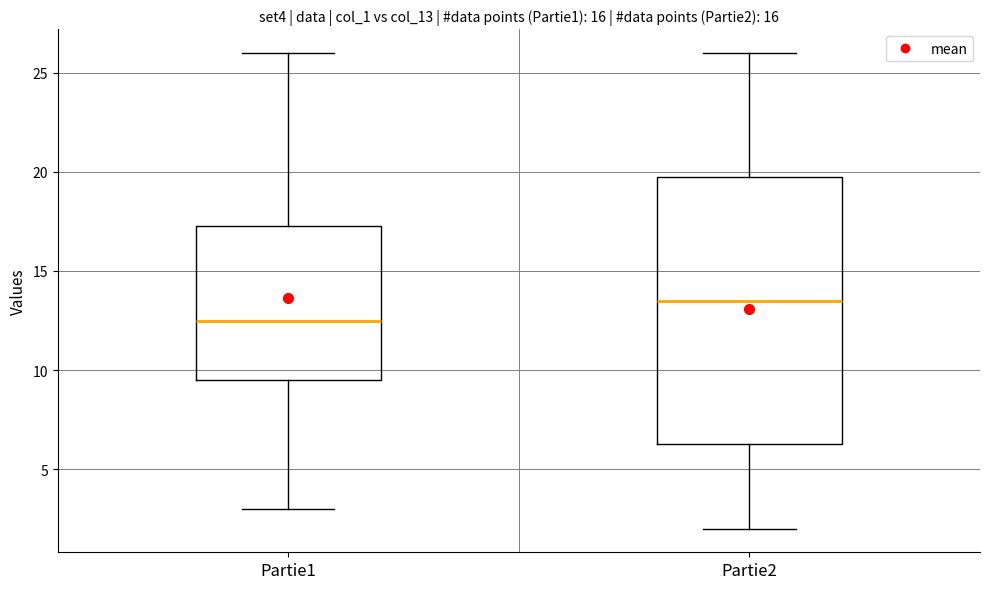

Reading left to right, read every box against the y-axis: the position of its median line, the range the box covers, and the ends of its whiskers. The values are not printed on the chart, so give them approximately, as read against the axis.

Partie1: median 12.5, box 9.5 to 17.5, whiskers 3.0 to 26.0
Partie2: median 13.5, box 6.5 to 20.0, whiskers 2.0 to 26.0